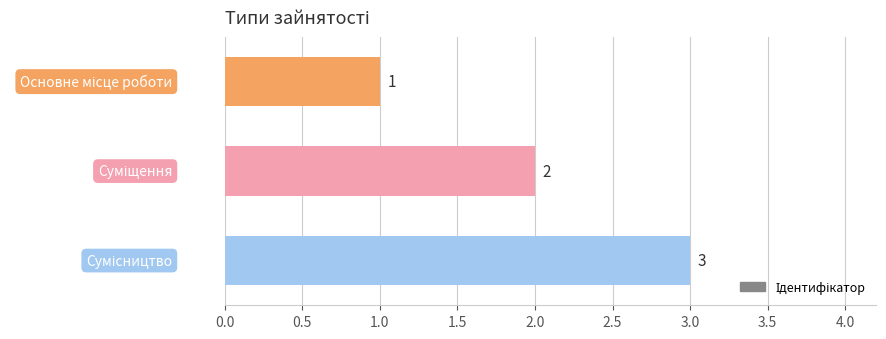

What is the average value?

2